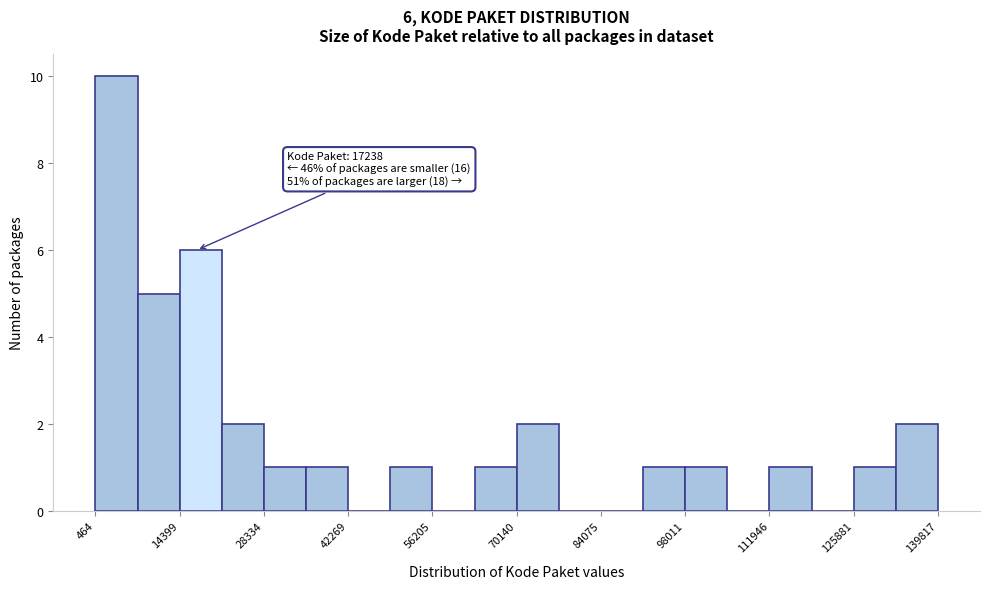

Around what value on the x-axis is the tallest bar? Give the approximate position of its centre, as read against the axis.

4000